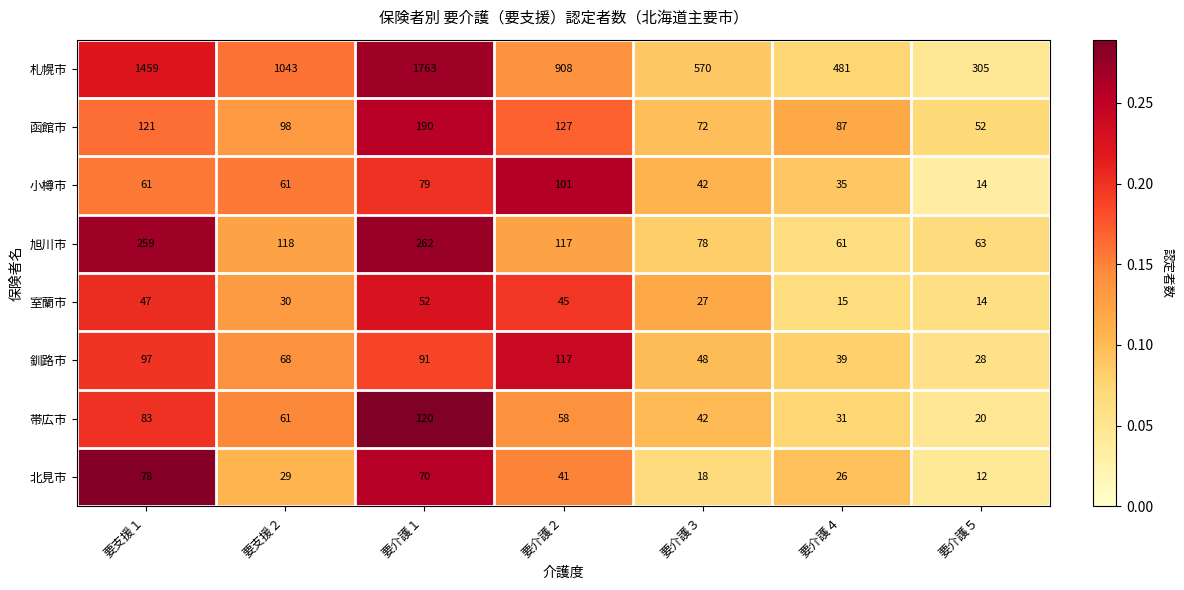

What is the difference between the maximum and minimum values in the 釧路市 series?

89